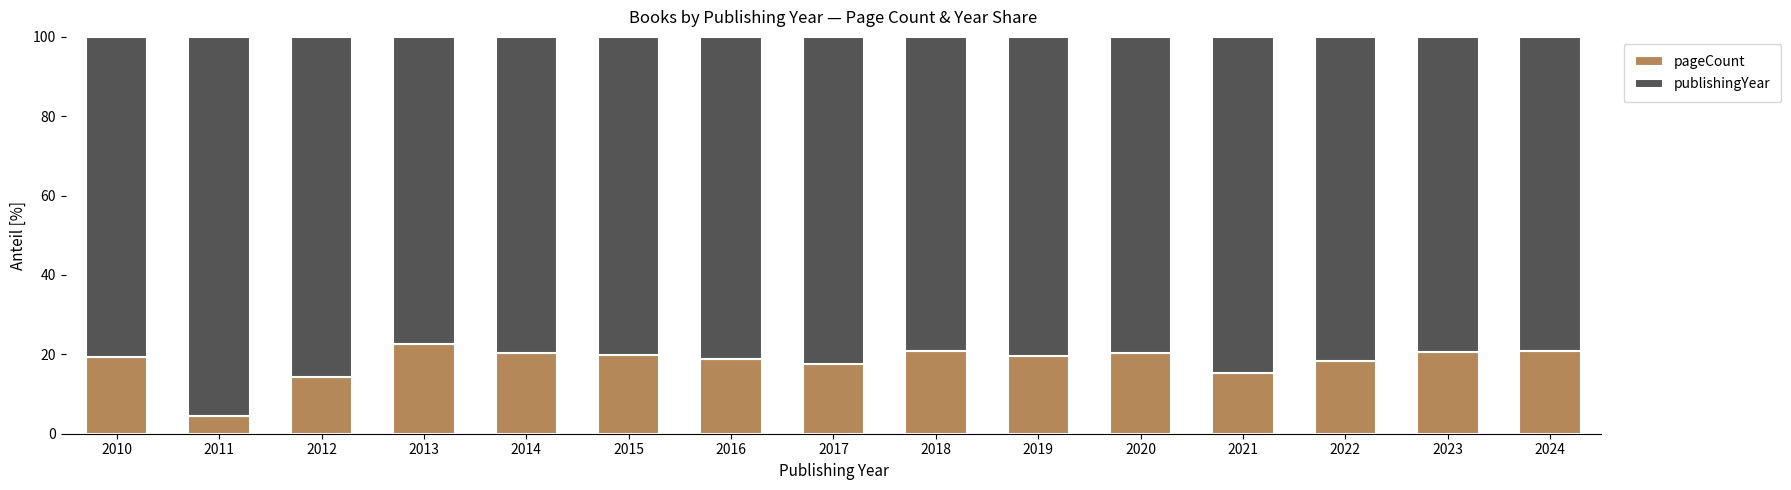

Where is pageCount nearest to the value 13?

2012